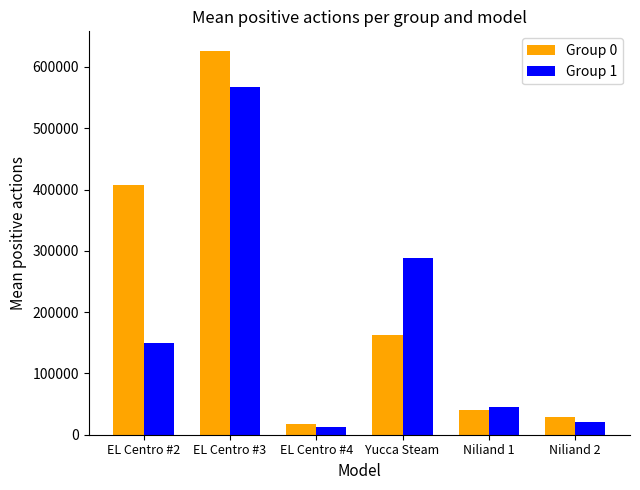

Rank the series by their average value, from lowest to highest.

Group 1, Group 0